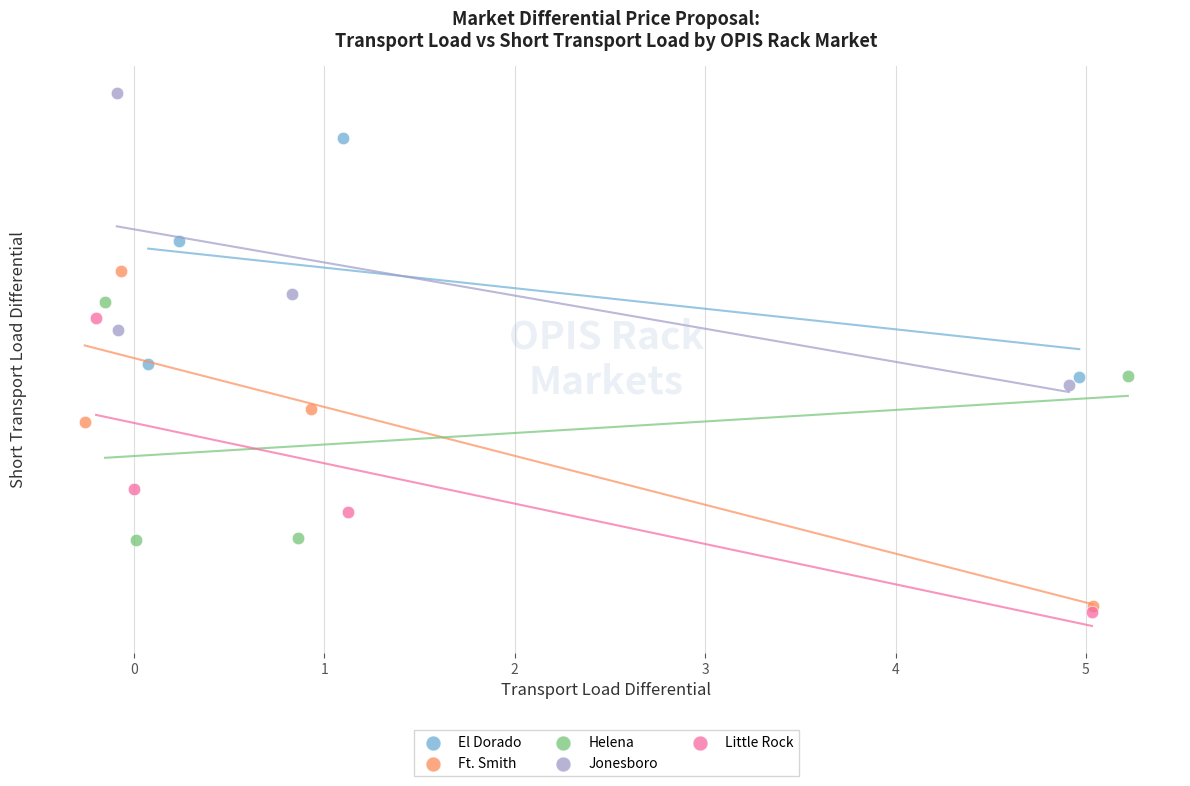

Which series has the largest Y range (max minus min)?

Ft. Smith